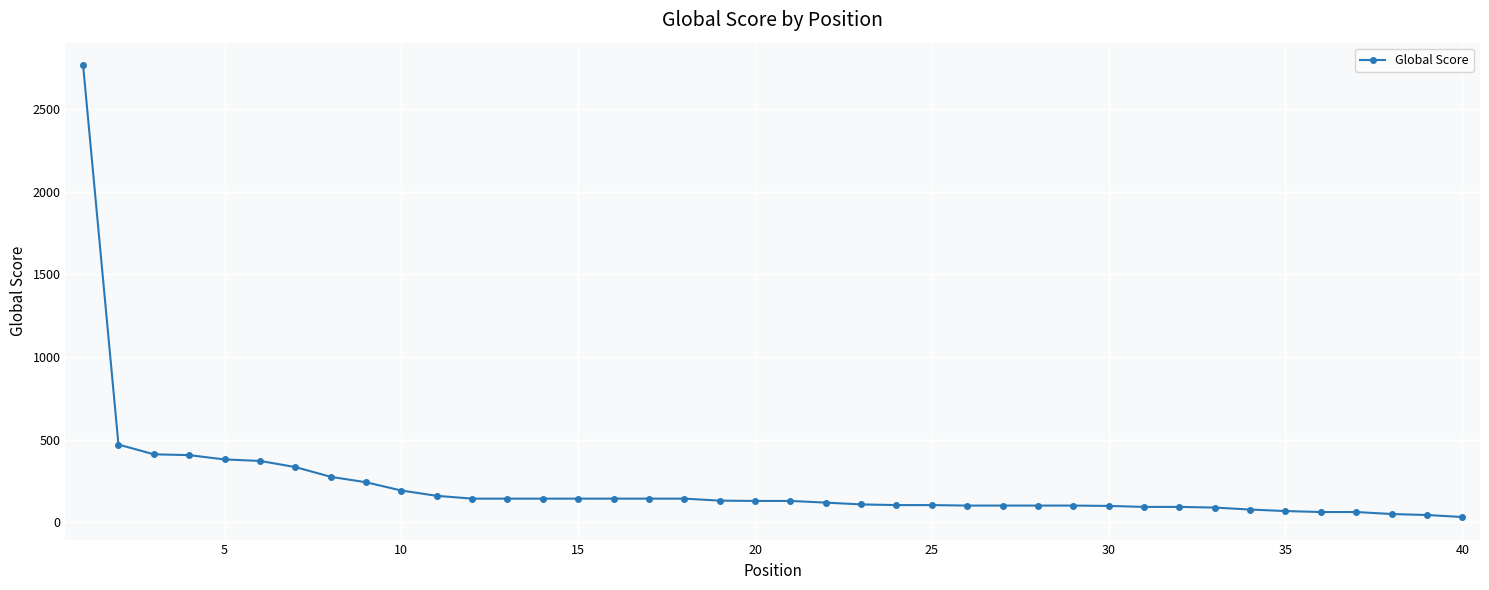

What is the greatest value displayed?

2764